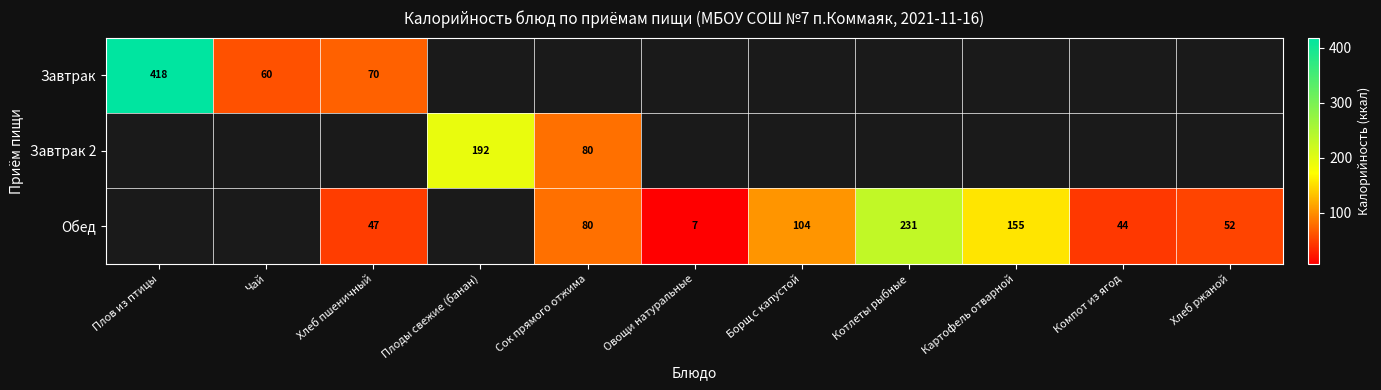

What is the maximum value shown in the chart?

418.1